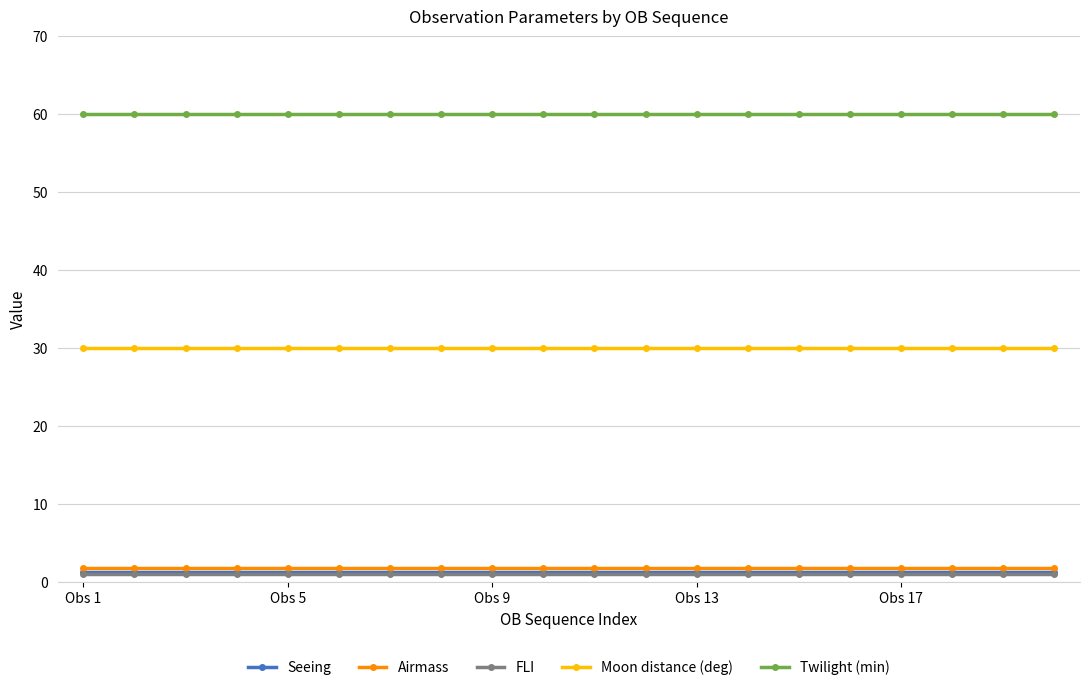

What is the value of the Twilight (min) point at the 12th from the left?

60.0